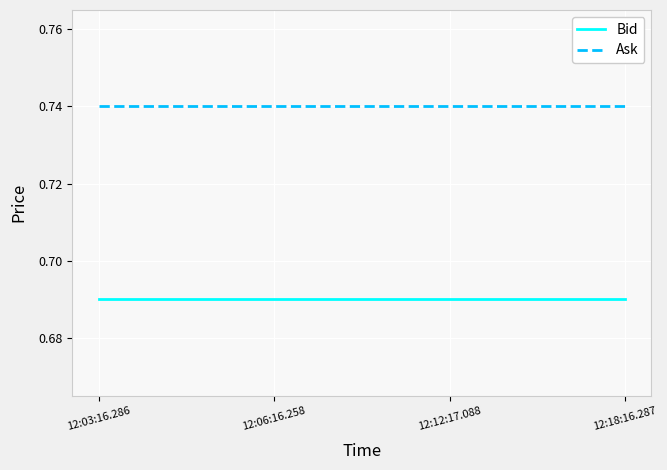

Is the value of Bid at 12:18:16.287 greater than the value of Ask at 12:18:16.287?

No